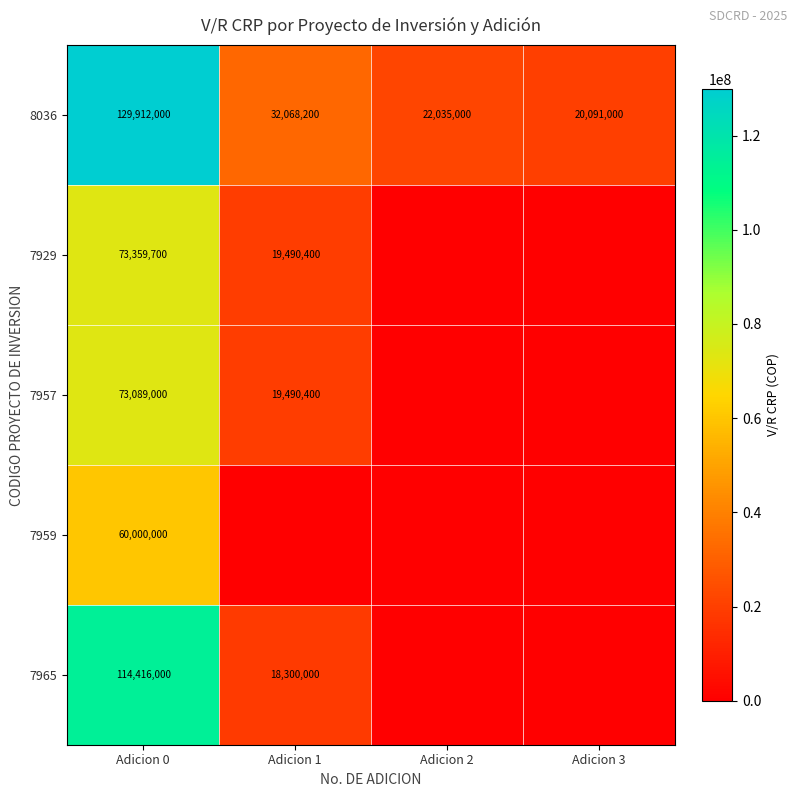

What is the sum of all 8036 values?

204106200